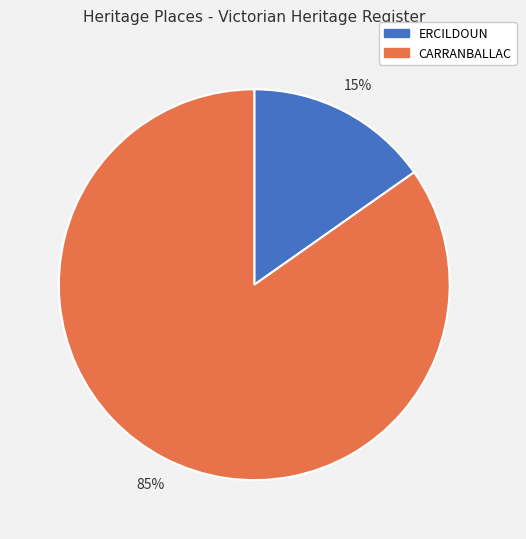

To the nearest percent, what portion does CARRANBALLAC represent?

85%